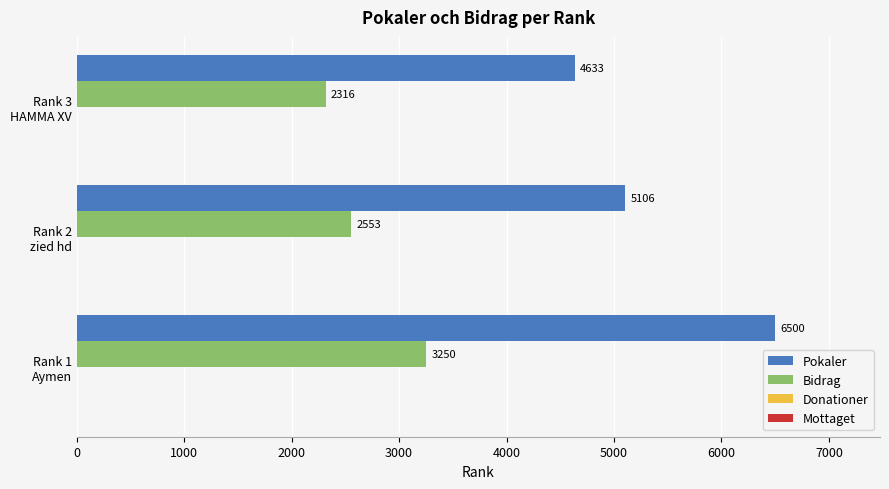

Which series has the largest range (max minus min)?

Pokaler